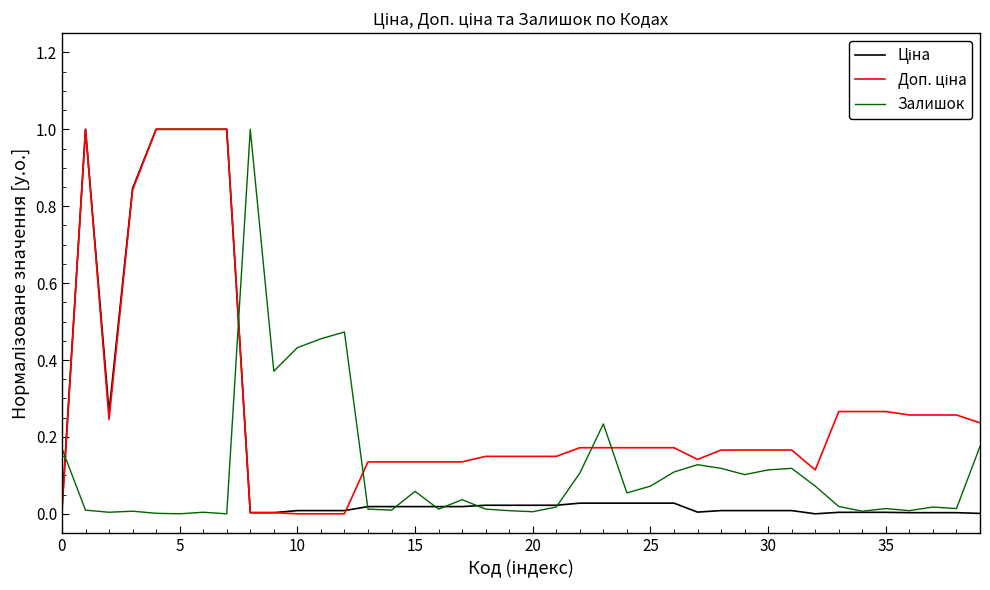

What is the maximum value shown in the chart?

1.0